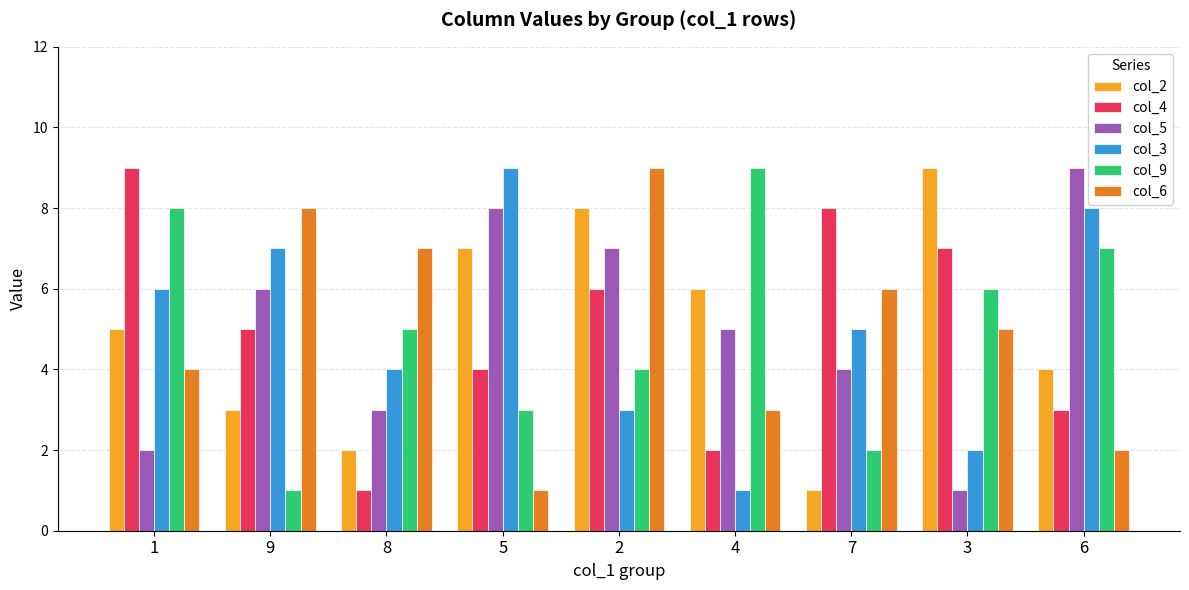

Rank the series at 7 from highest to lowest value.

col_4, col_6, col_3, col_5, col_9, col_2